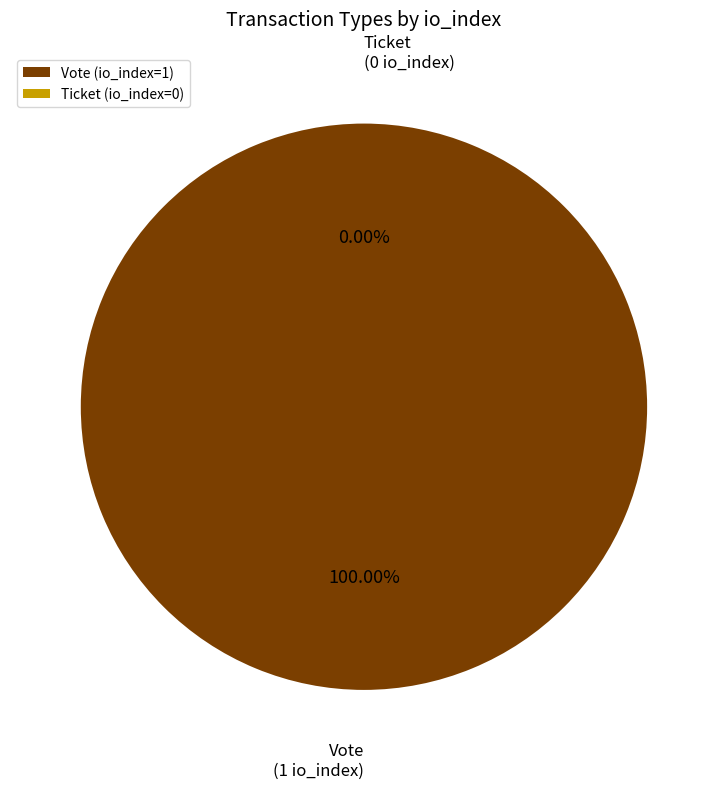

The Ticket (io_index=0) slice represents 1% of the pie. True or false?

False